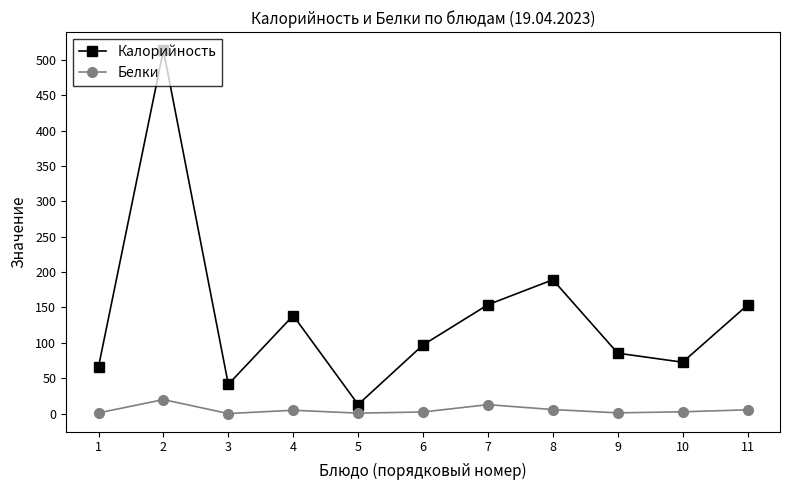

Rank the series by their maximum value, from lowest to highest.

Белки, Калорийность